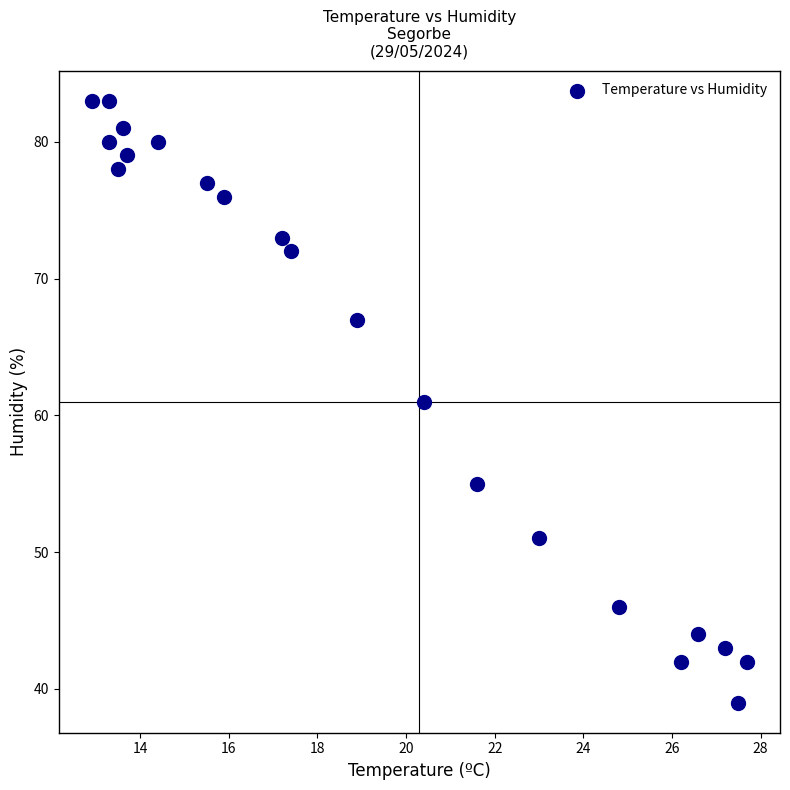

What is the range of Y values (max minus min)?

44